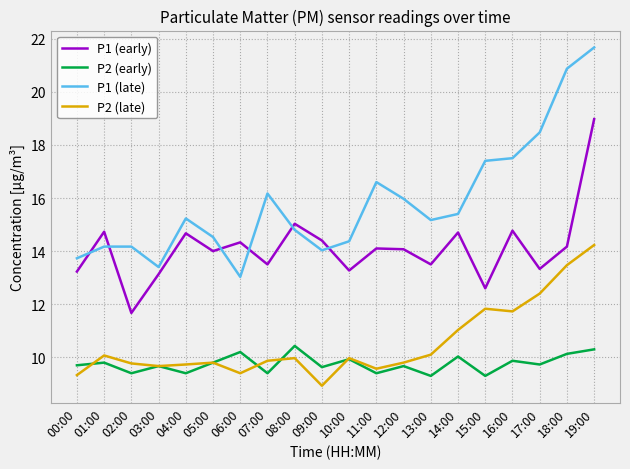

Does the chart have visible grid lines?

Yes